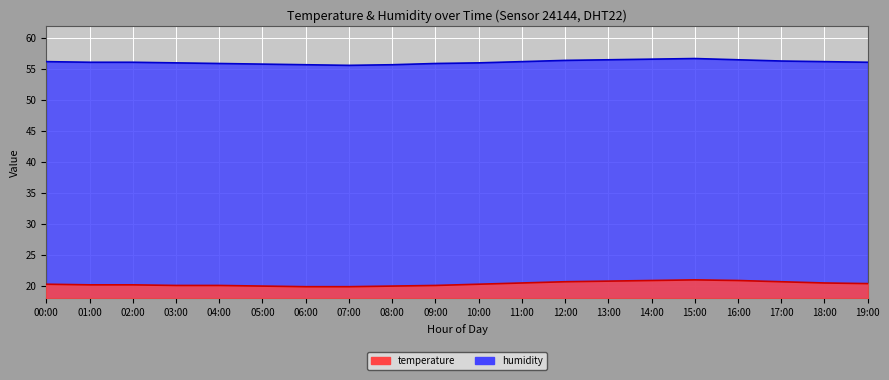

What is the value of the humidity point at the 3rd from the left?

56.1